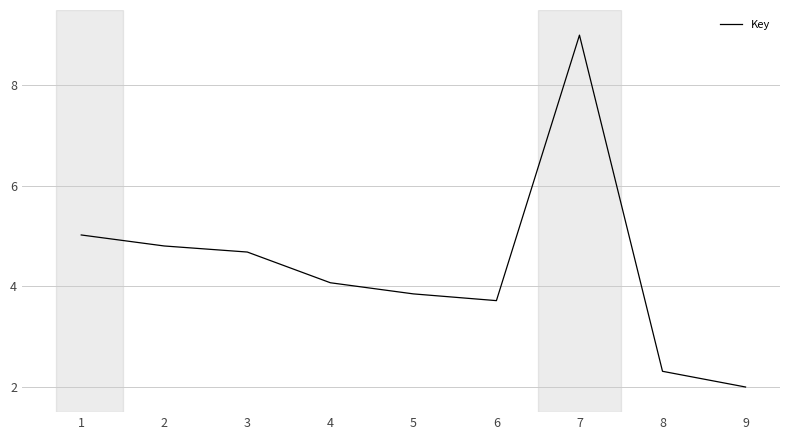

What is the ratio of the value at 6 to the value at 2?

0.8